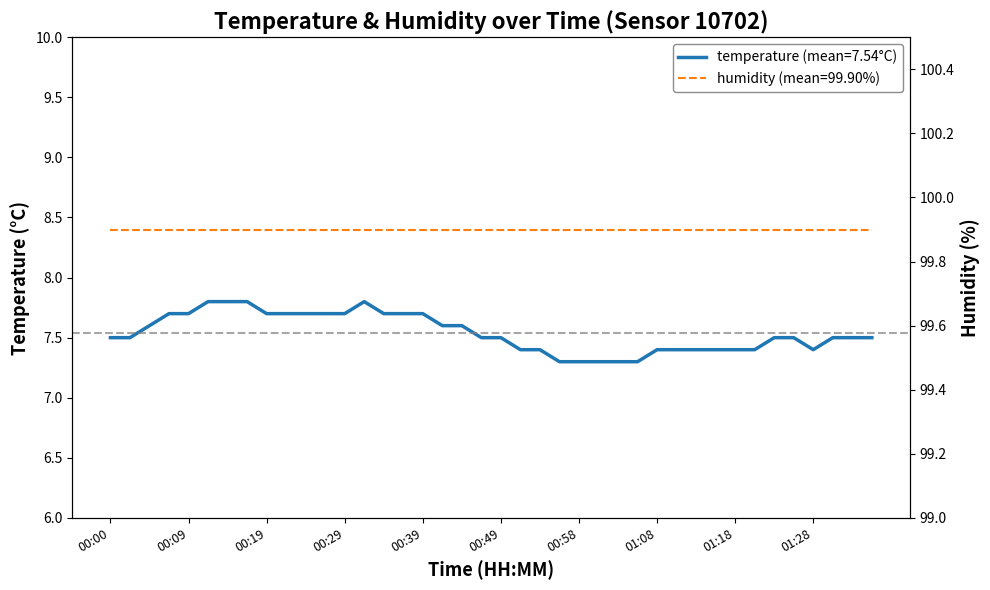

What is the sum of the humidity values at 24 and 34?

199.8